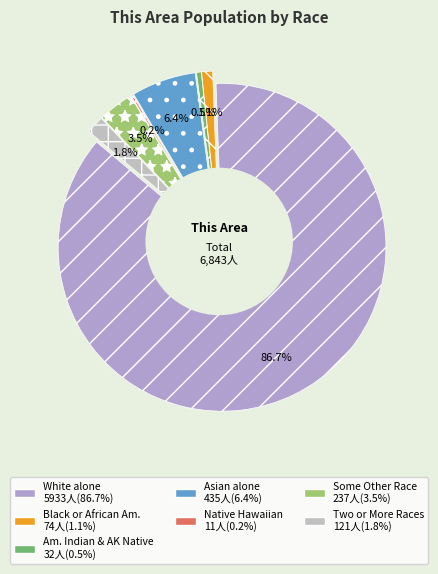

True or false: American Indian and Alaska Native accounts for 0% of the total.

True